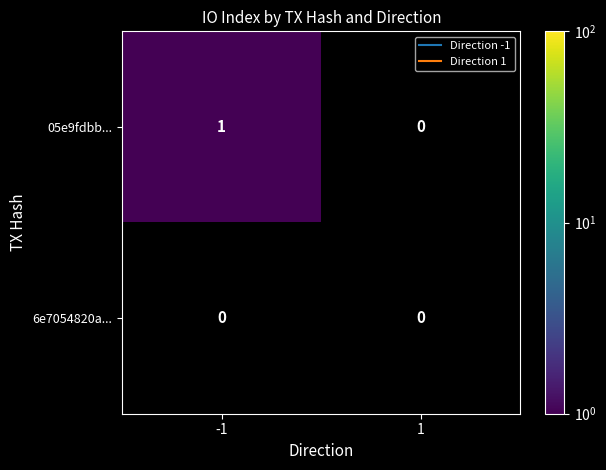

Rank the series at -1 from highest to lowest value.

05e9fdbb..., 6e7054820a...